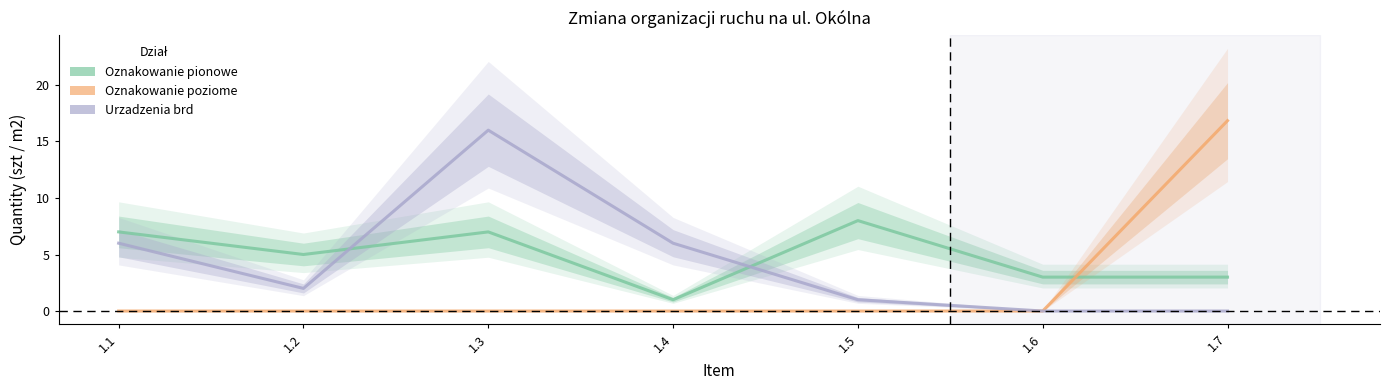

Rank the categories by Oznakowanie poziome value from lowest to highest.

1.1, 1.2, 1.3, 1.4, 1.5, 1.6, 1.7